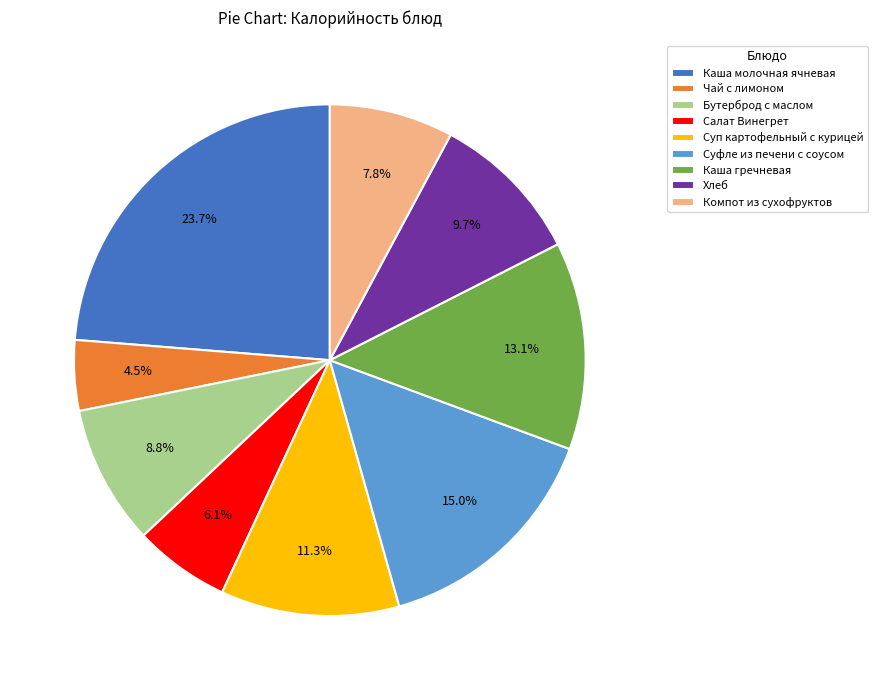

Rank the categories by value from lowest to highest.

Чай с лимоном, Салат Винегрет, Компот из сухофруктов, Бутерброд с маслом, Хлеб, Суп картофельный с курицей, Каша гречневая, Суфле из печени с соусом, Каша молочная ячневая